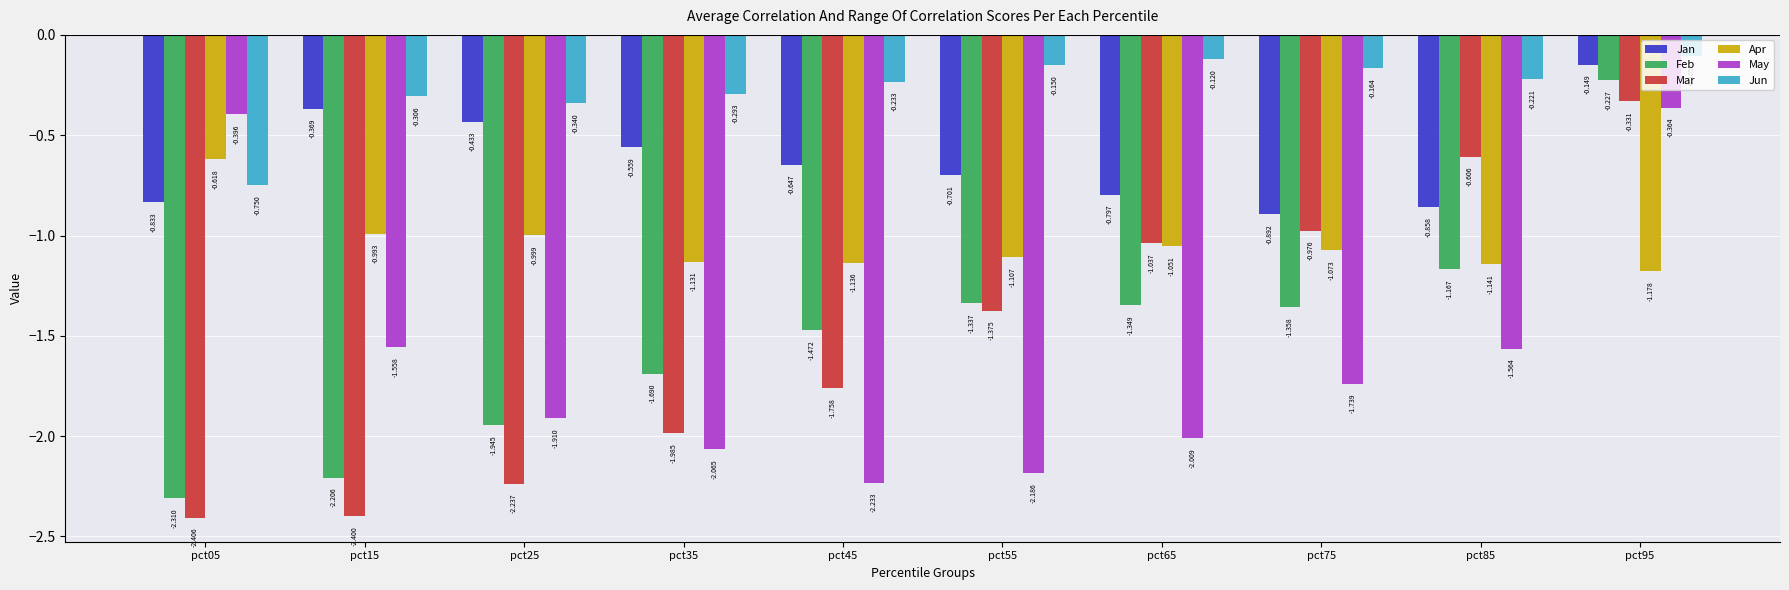

Is the value of Jun at pct65 greater than the value of May at pct75?

Yes